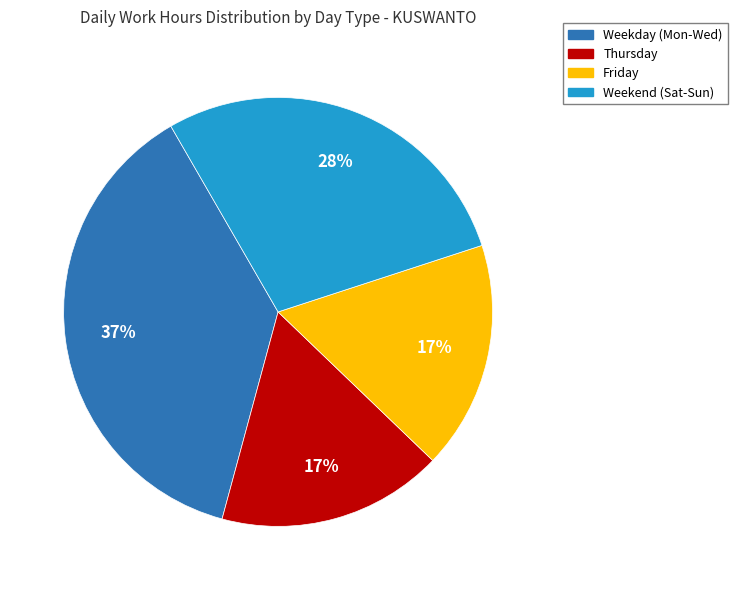

Is there any slice that represents more than half of the pie?

No